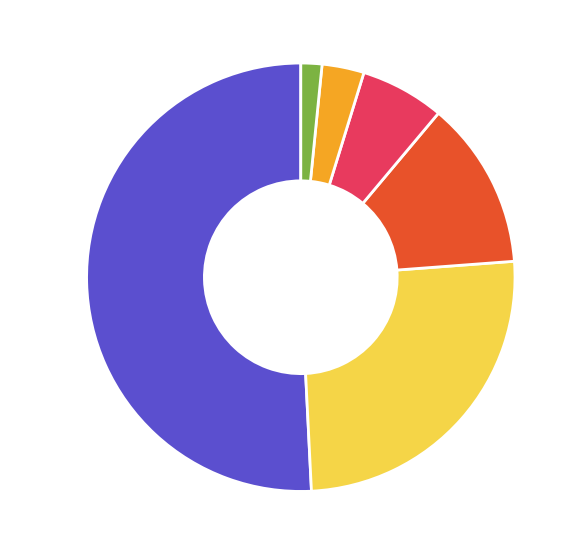

Do Zeit 15 25.4% and Zeit 75 1.6% together represent more than half of the pie?

No